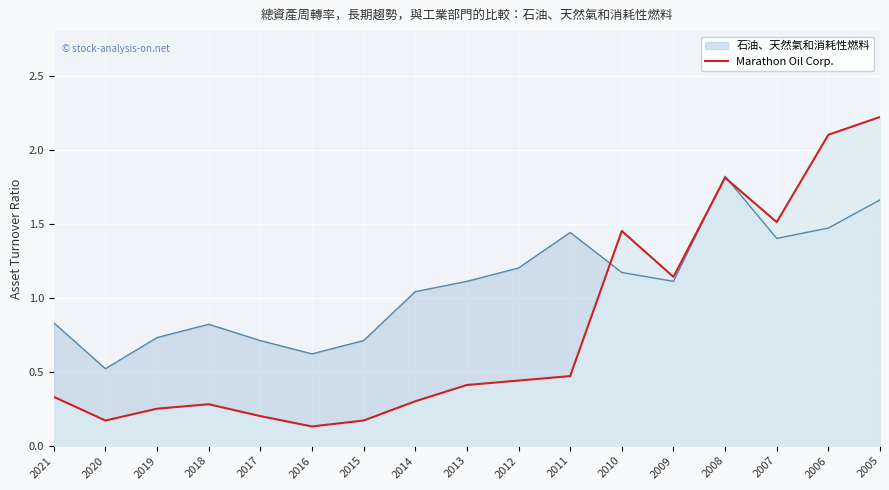

How many lines are shown in the chart?

2